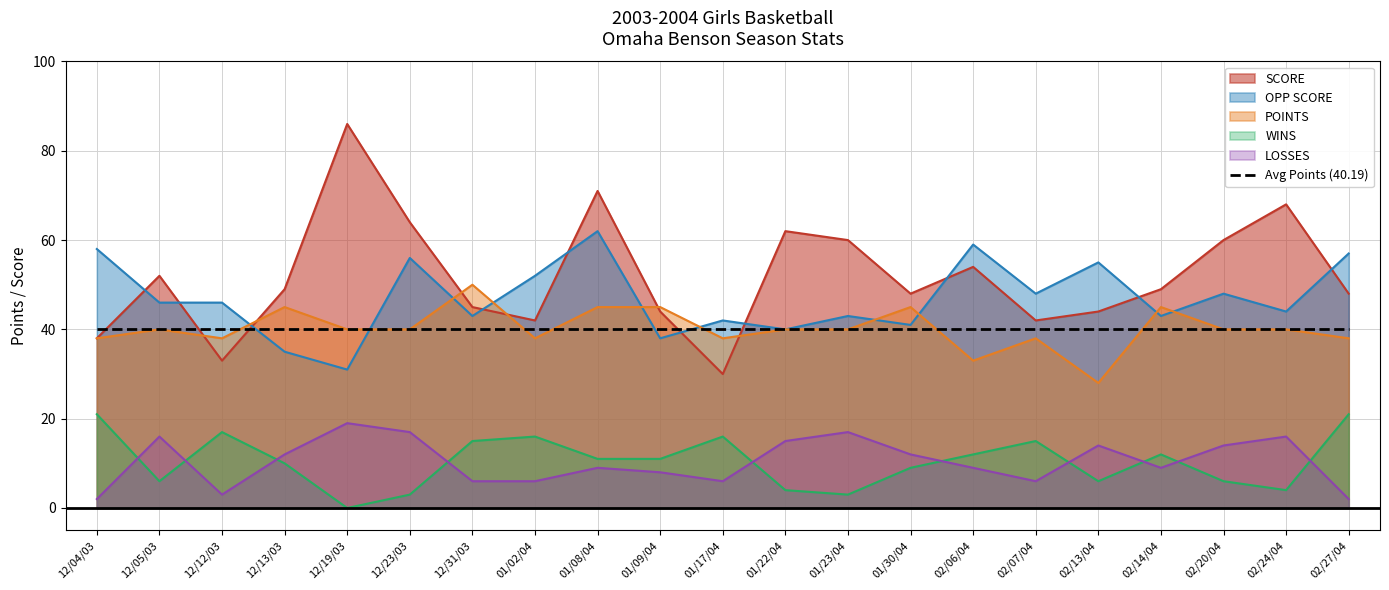

What is the label of the 16th point from the right?

12/23/03